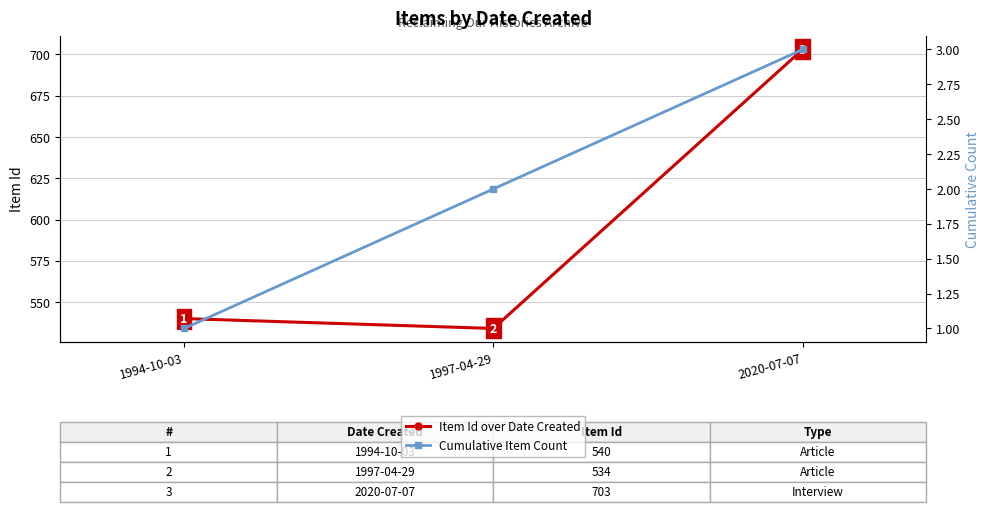

Between 2020-07-07 and 1997-04-29, which is larger?

2020-07-07